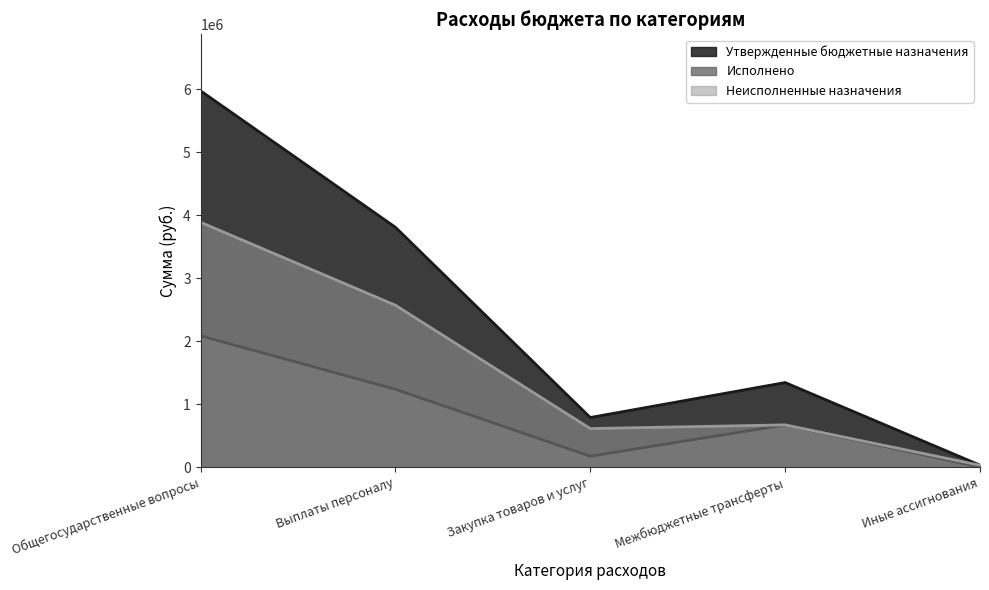

True or false: Утвержденные бюджетные назначения has a value of 1726336.5 at Выплаты персоналу.

False